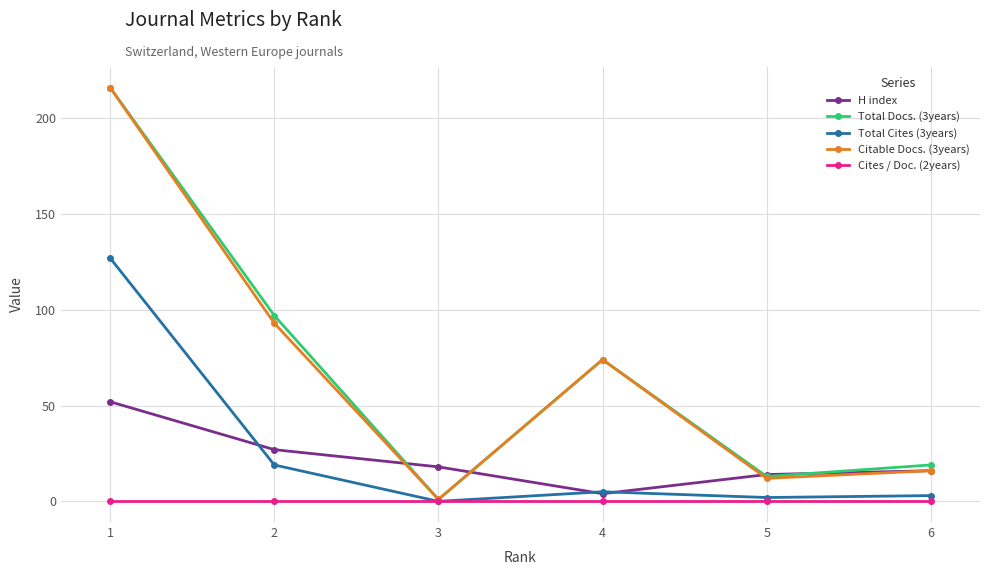

How many distinct data groups are displayed?

5